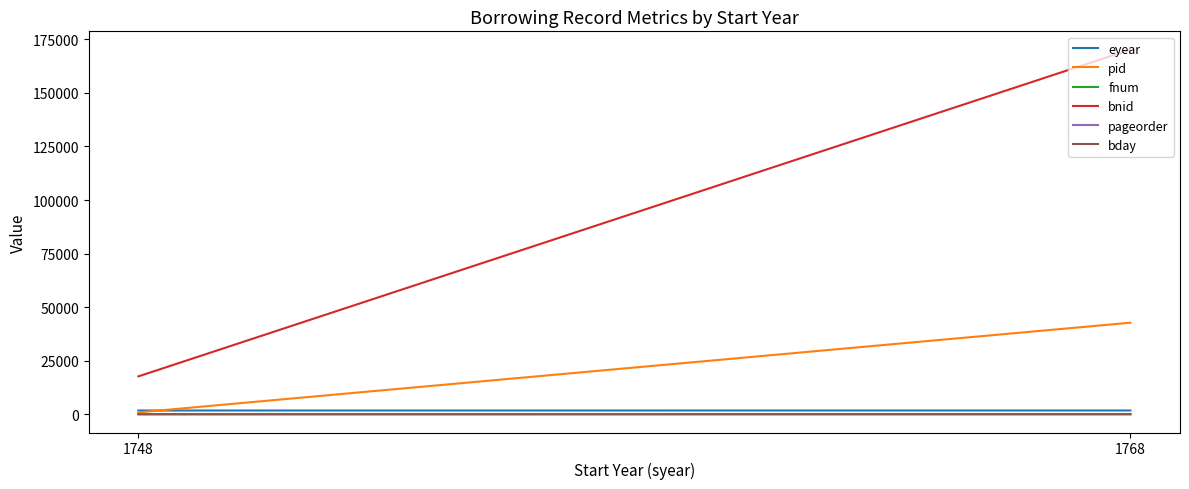

The pid series shows 459 at 1748. True or false?

False